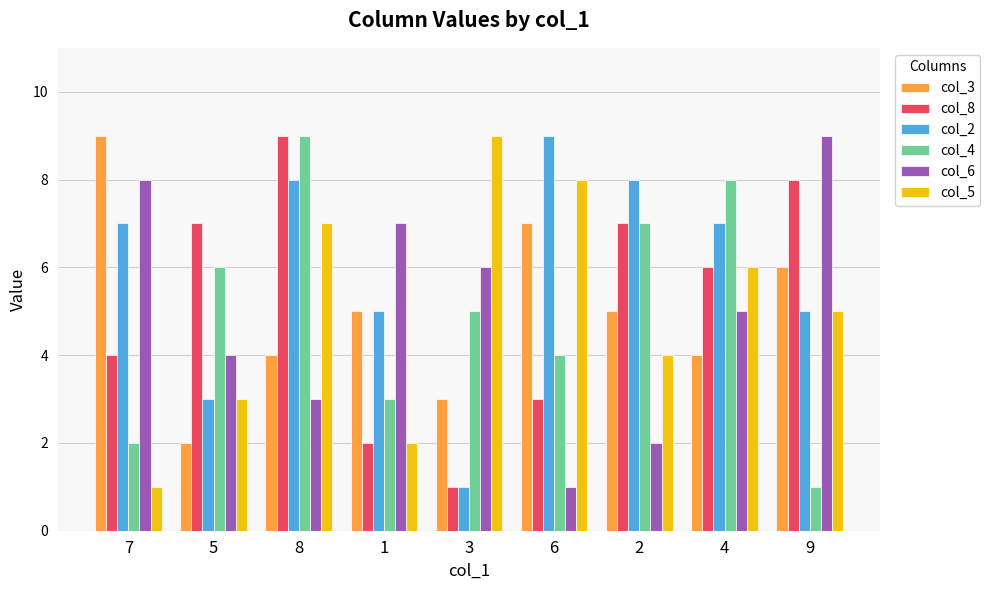

What position from the left is 8?

3